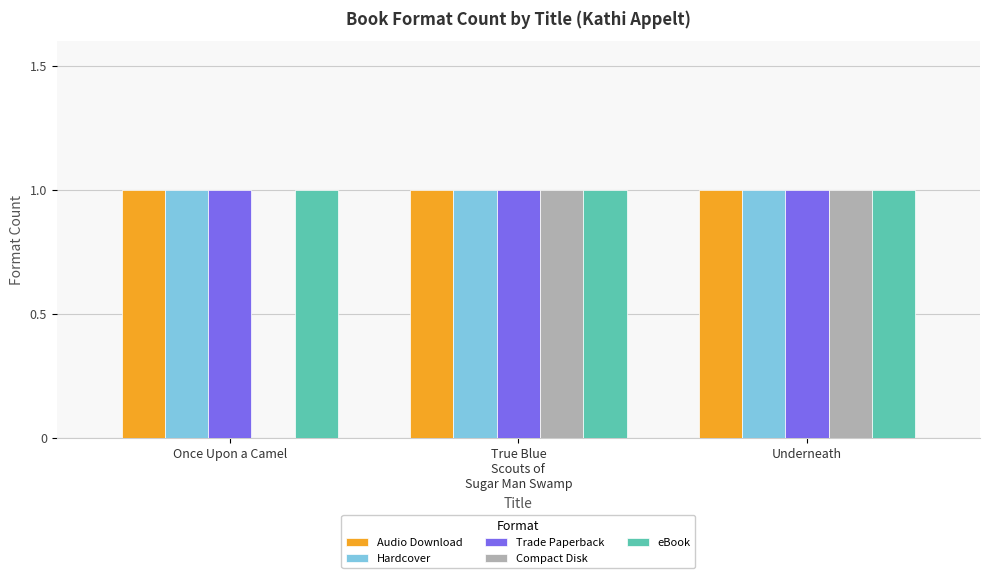

Between Once Upon a Camel and True Blue
Scouts of
Sugar Man Swamp, which series saw the biggest shift?

Compact Disk